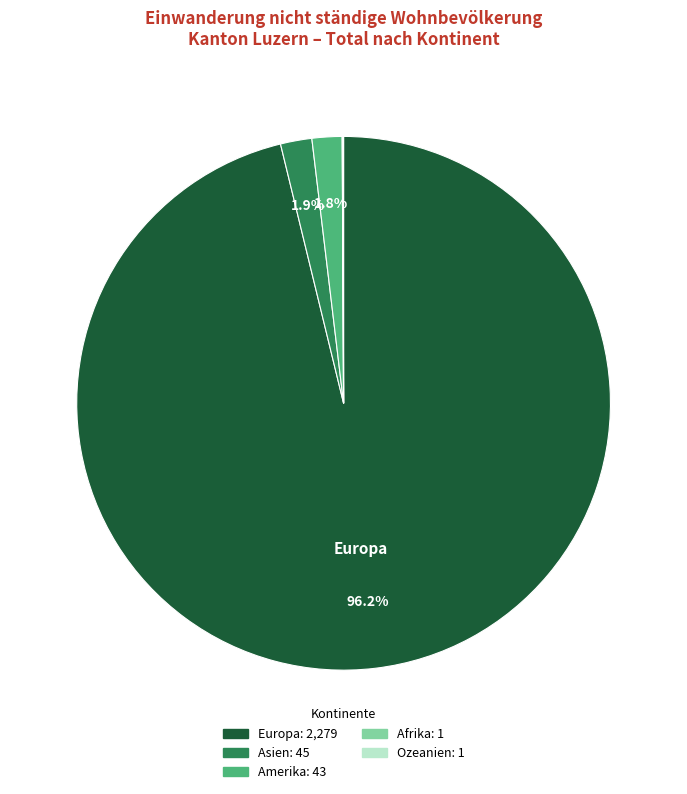

Which category has the biggest portion of the pie?

Europa